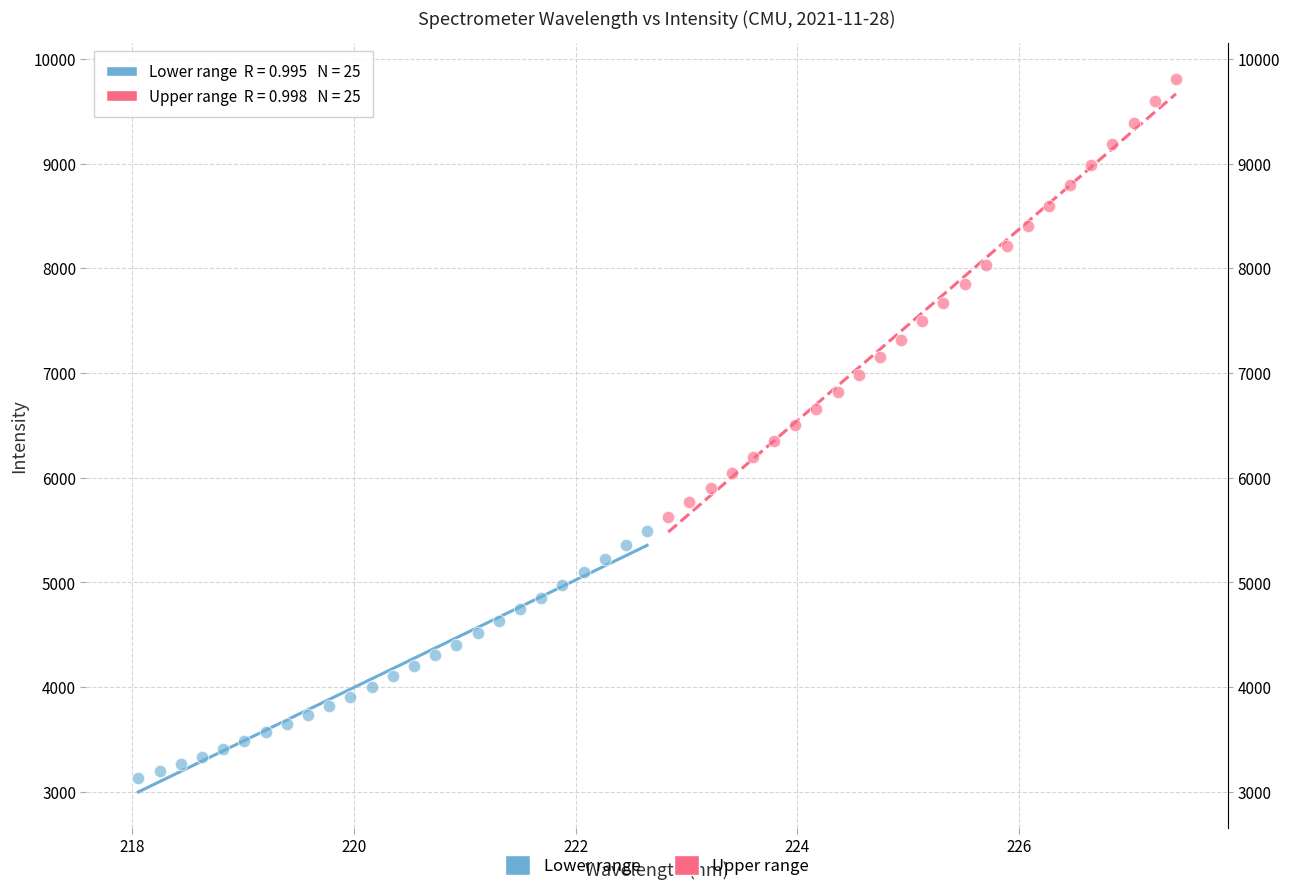

What are all the series names shown in the legend?

Lower range, Upper range